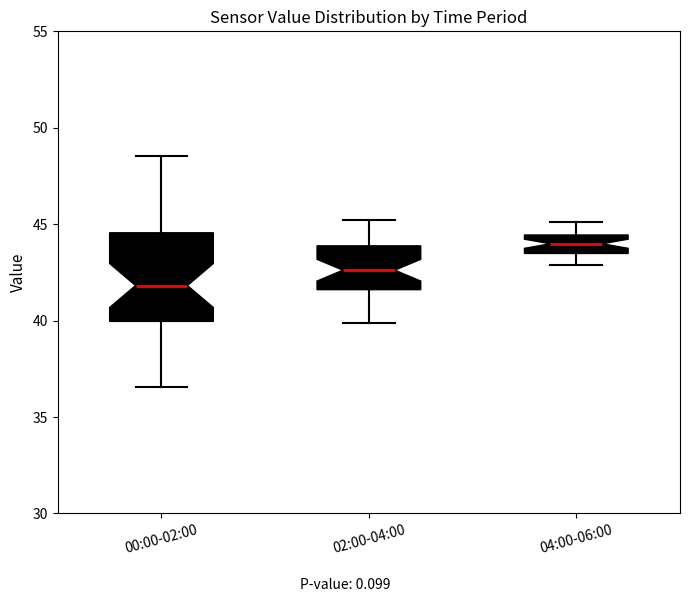

Which box has the lowest median line?

00:00-02:00